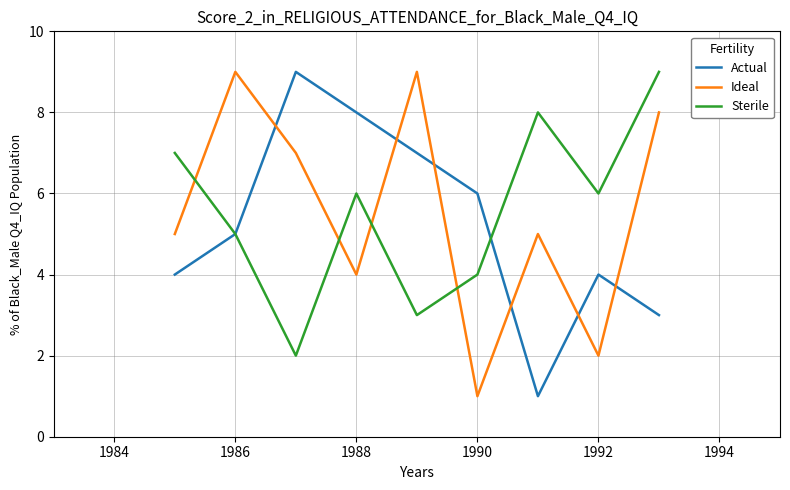

In Ideal, how many points are higher than both neighbors (excluding endpoints)?

3